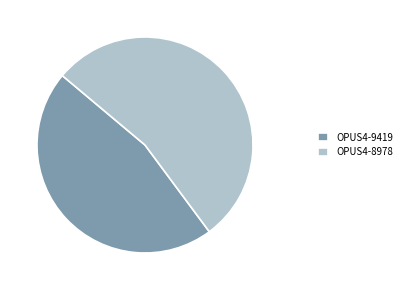

Combined, do OPUS4-8978 and OPUS4-9419 account for over 50%?

Yes